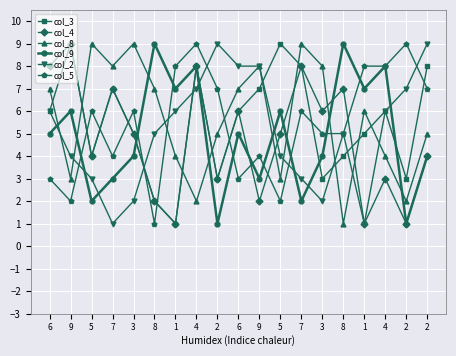

Reading left to right, what are all the values shown in this chart?

col_3: 6	9	4	7	5	2	1	8	3	6	7	9	8	3	4	5	6	3	8
col_4: 8	9	4	7	5	2	1	8	3	6	2	5	8	6	7	1	3	1	4
col_8: 7	3	9	8	9	7	4	2	5	7	8	3	9	8	1	6	4	2	5
col_9: 5	6	2	3	4	9	7	8	1	5	3	6	2	4	9	7	8	1	4
col_2: 6	4	3	1	2	5	6	7	9	8	8	4	3	2	5	1	6	7	9
col_5: 3	2	6	4	6	1	8	9	7	3	4	2	6	5	5	8	8	9	7